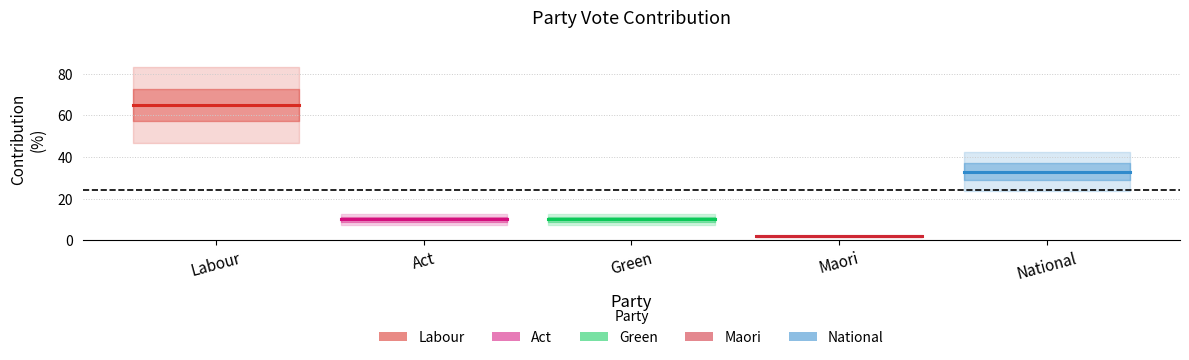

What is the maximum value shown in the chart?

65